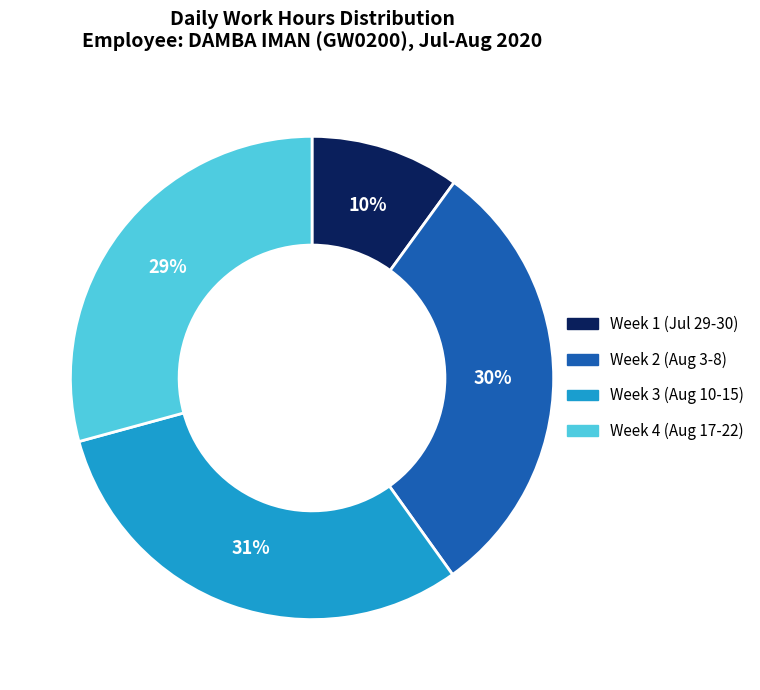

Is there any slice that represents more than half of the pie?

No